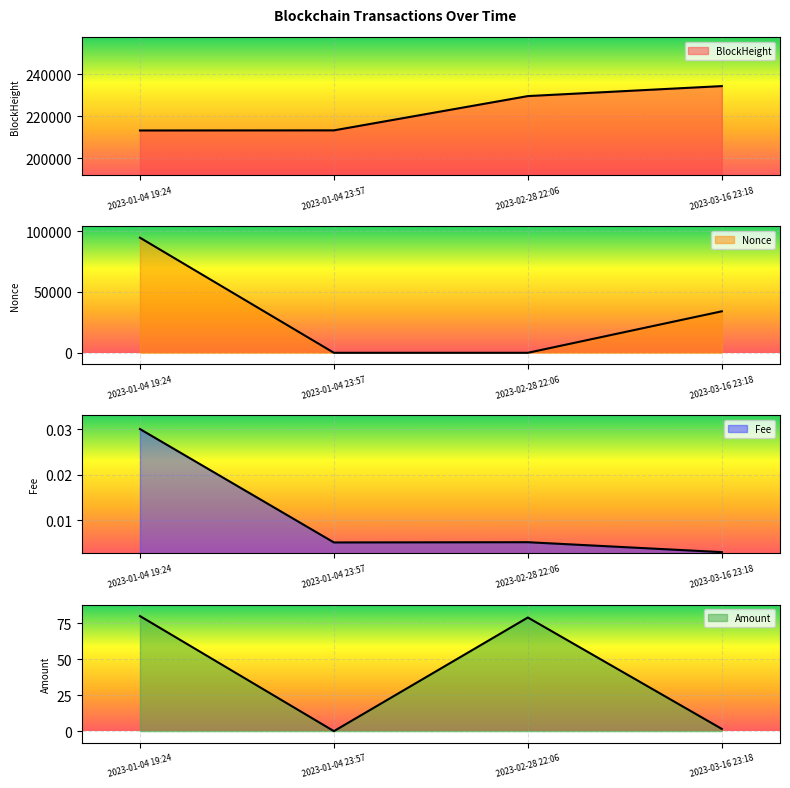

Between 2023-01-04 23:57 and 2023-03-16 23:18, which series saw the biggest shift?

Nonce